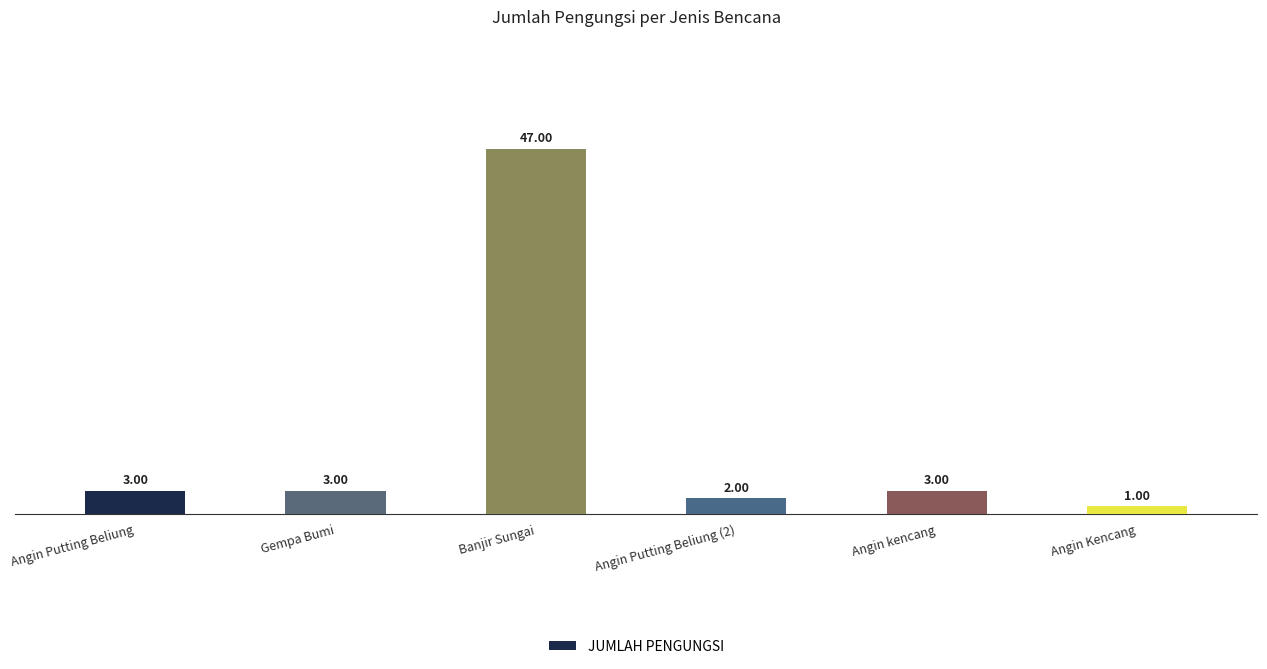

What is the difference between the maximum and minimum values?

46